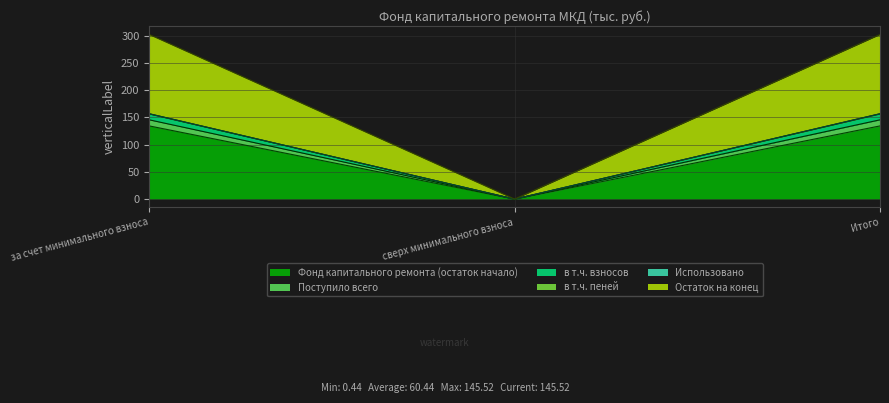

What is the maximum value for Фонд капитального ремонта (остаток начало)?

134.3